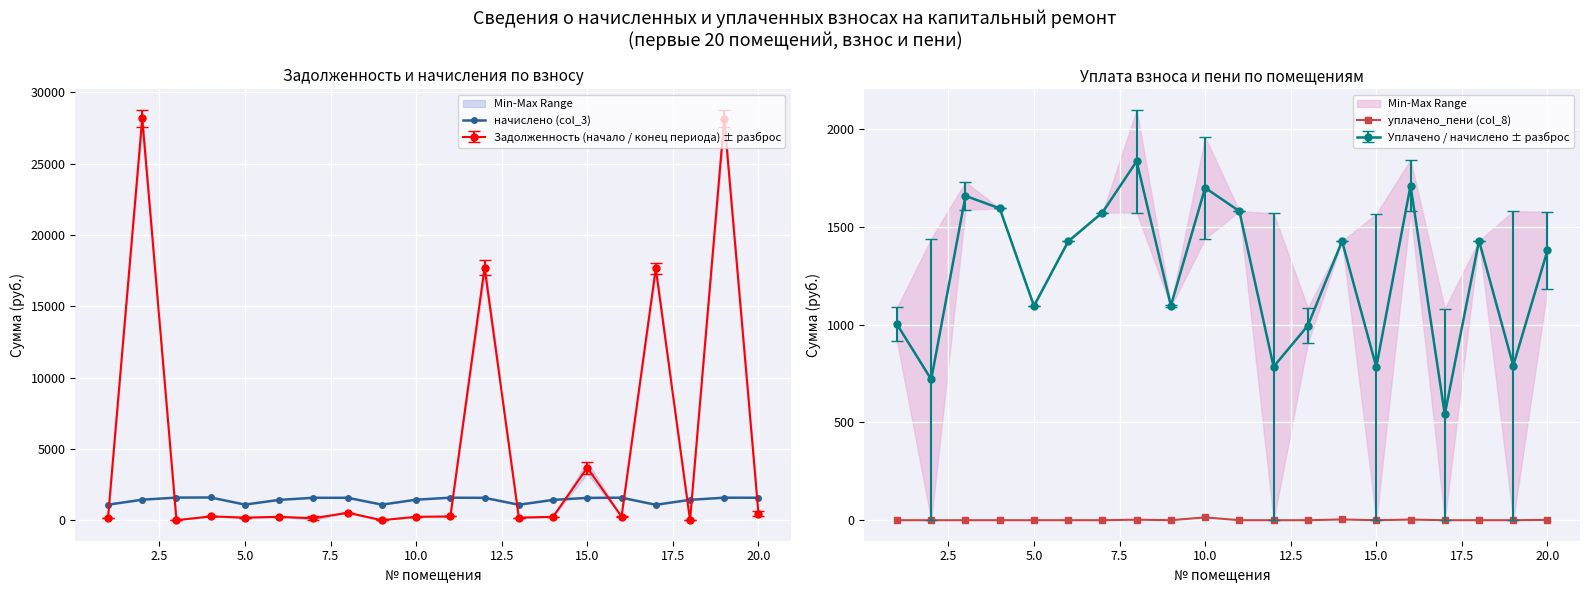

True or false: начислено (col_3) has more than 0 interior local peaks.

True